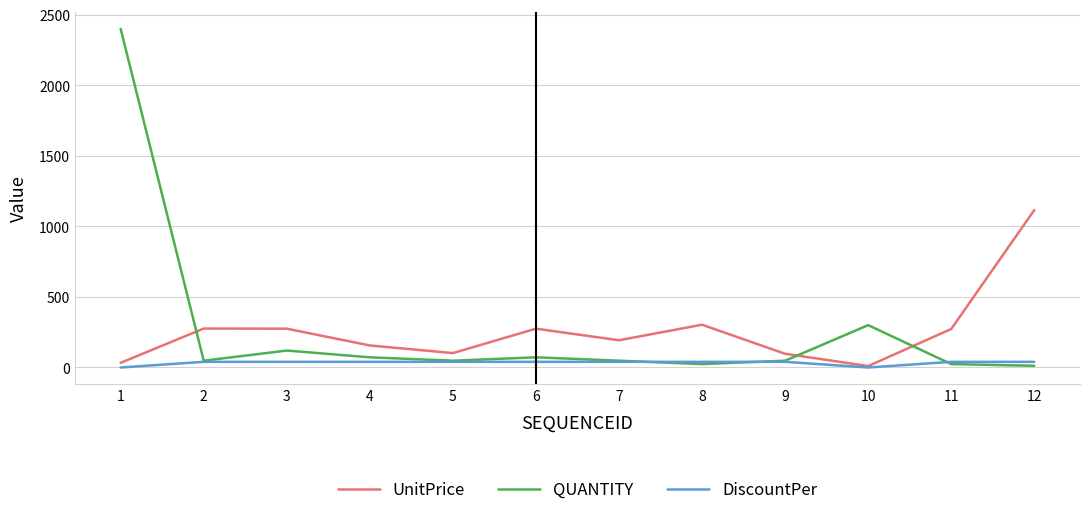

What is the sum of all QUANTITY values?

3216